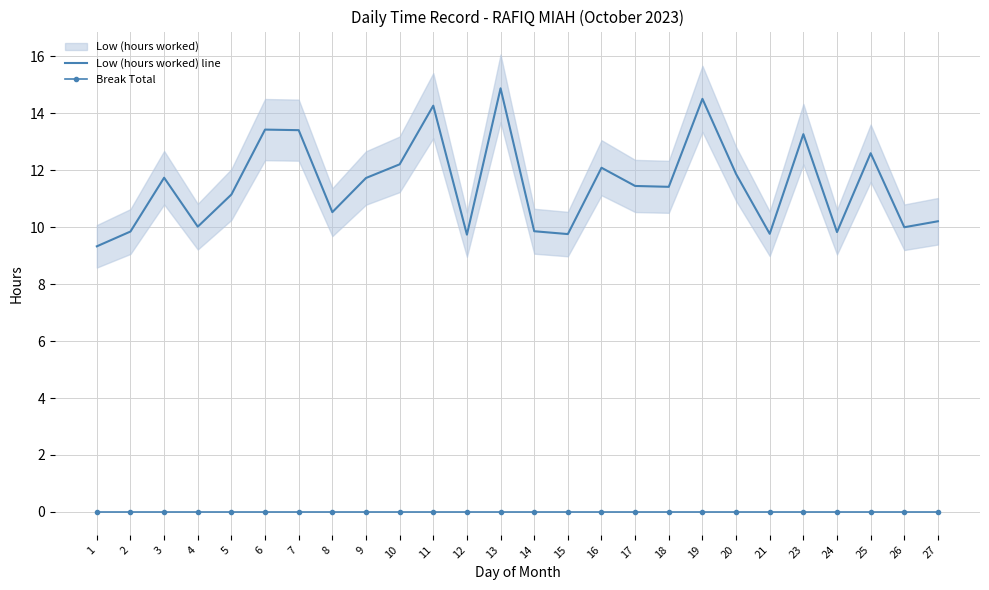

What is the highest value of the Low (hours worked) line series?

14.9